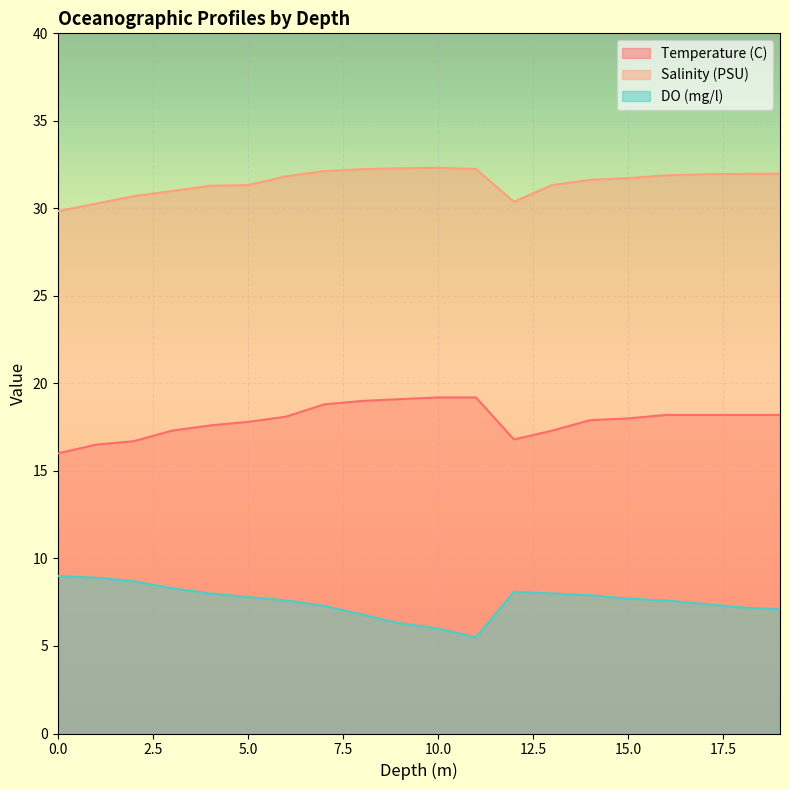

True or false: Salinity (PSU) and DO (mg/l) cross at least once.

False